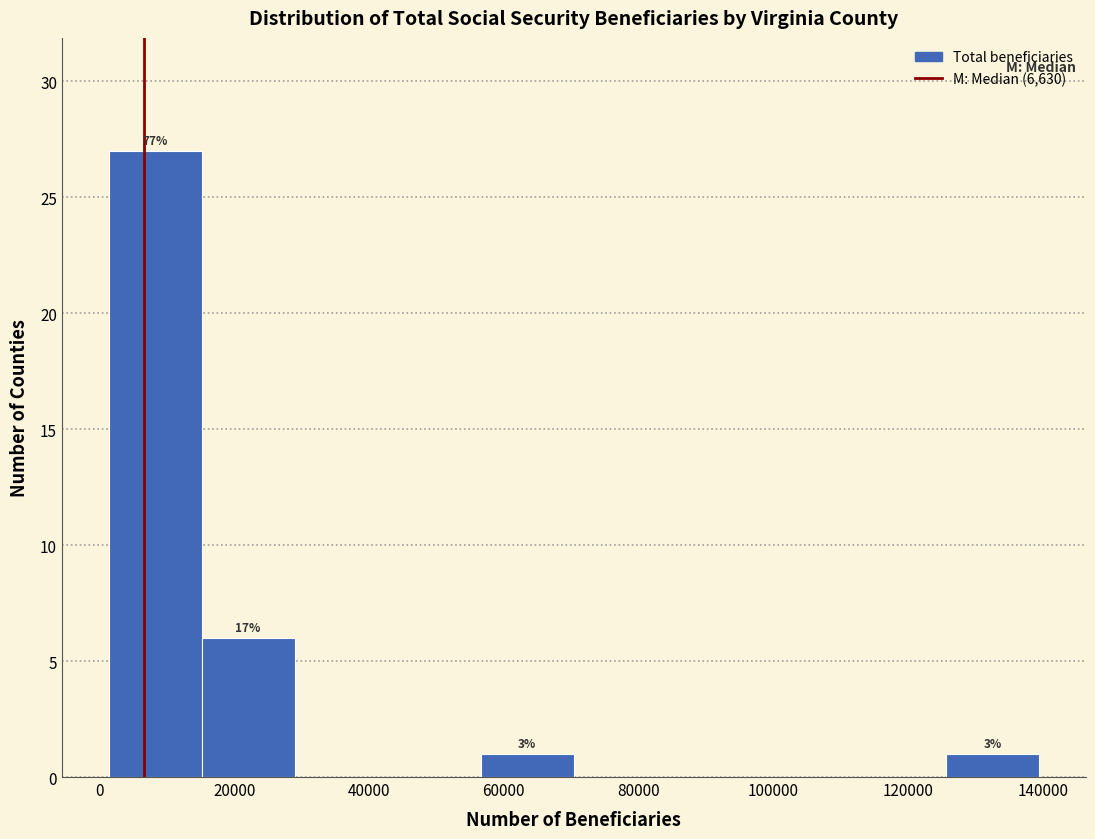

Which range on the x-axis has the tallest bar?

2000 to 16000